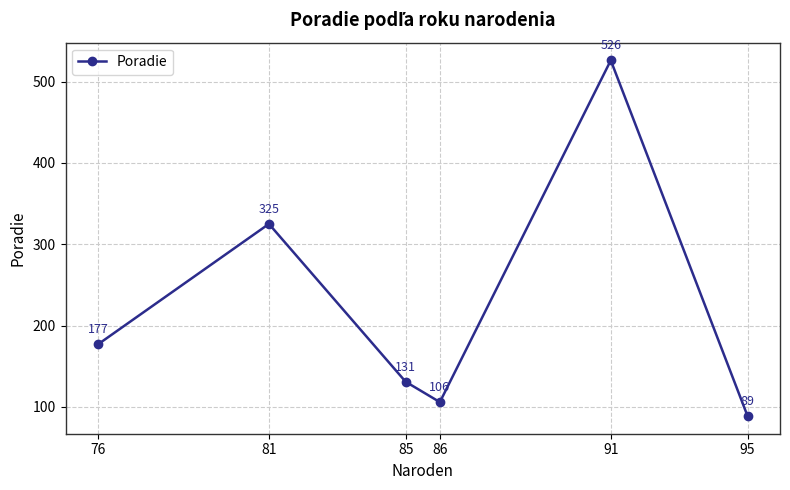

What is the approximate value at 86?

106